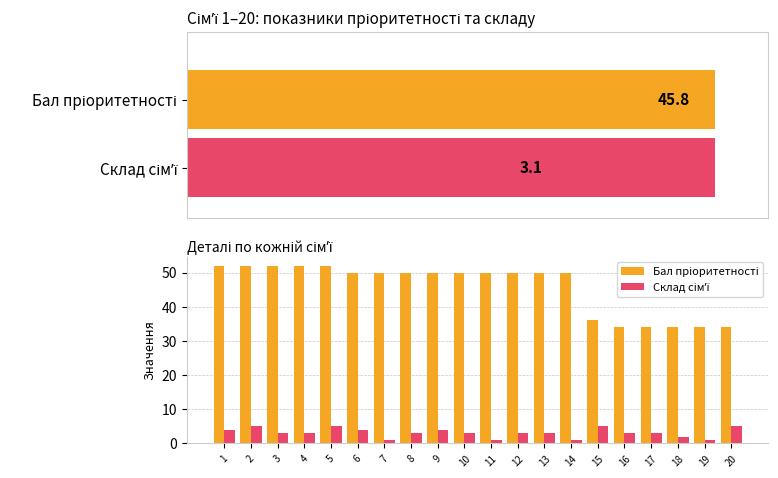

The value of Склад сімʼї at 10 is 5. True or false?

False